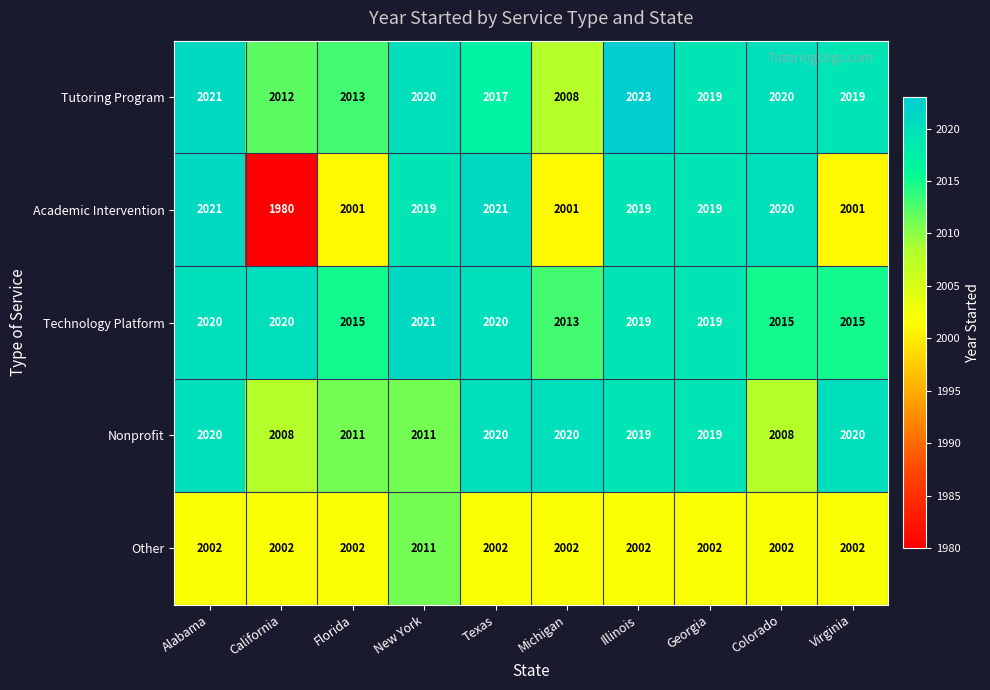

Which series has the widest spread of values?

Academic Intervention